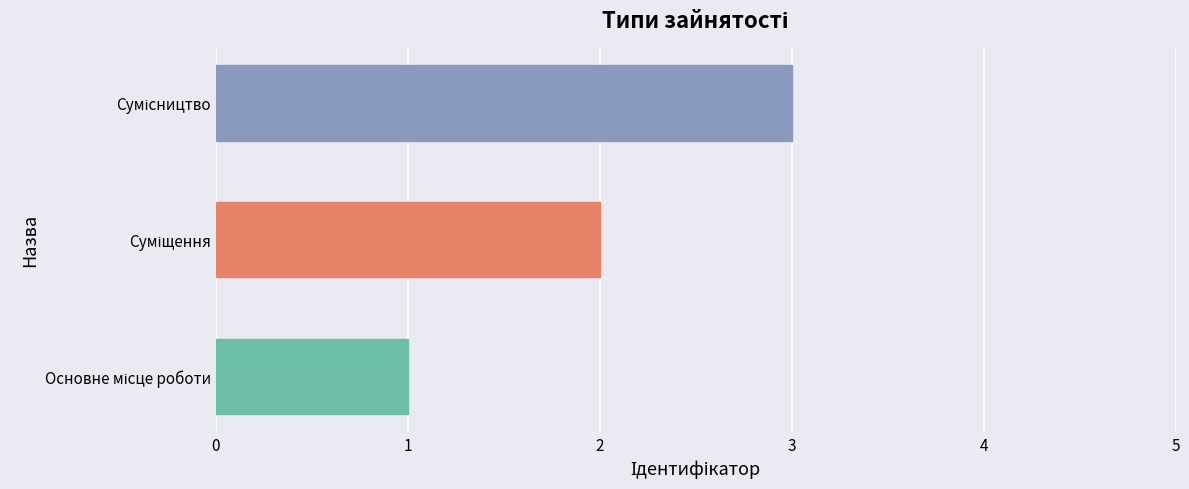

What is the smallest value displayed?

1